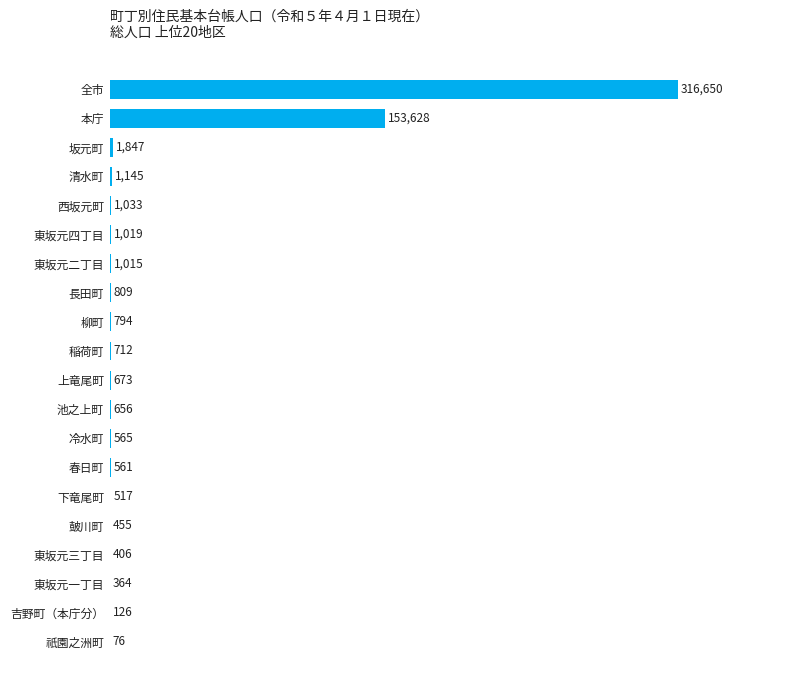

Reading top to bottom, what are all the values shown in this chart?

全市=316650	本庁=153628	坂元町=1847	清水町=1145	西坂元町=1033	東坂元四丁目=1019	東坂元二丁目=1015	長田町=809	柳町=794	稲荷町=712	上竜尾町=673	池之上町=656	冷水町=565	春日町=561	下竜尾町=517	皷川町=455	東坂元三丁目=406	東坂元一丁目=364	吉野町（本庁分）=126	祇園之洲町=76